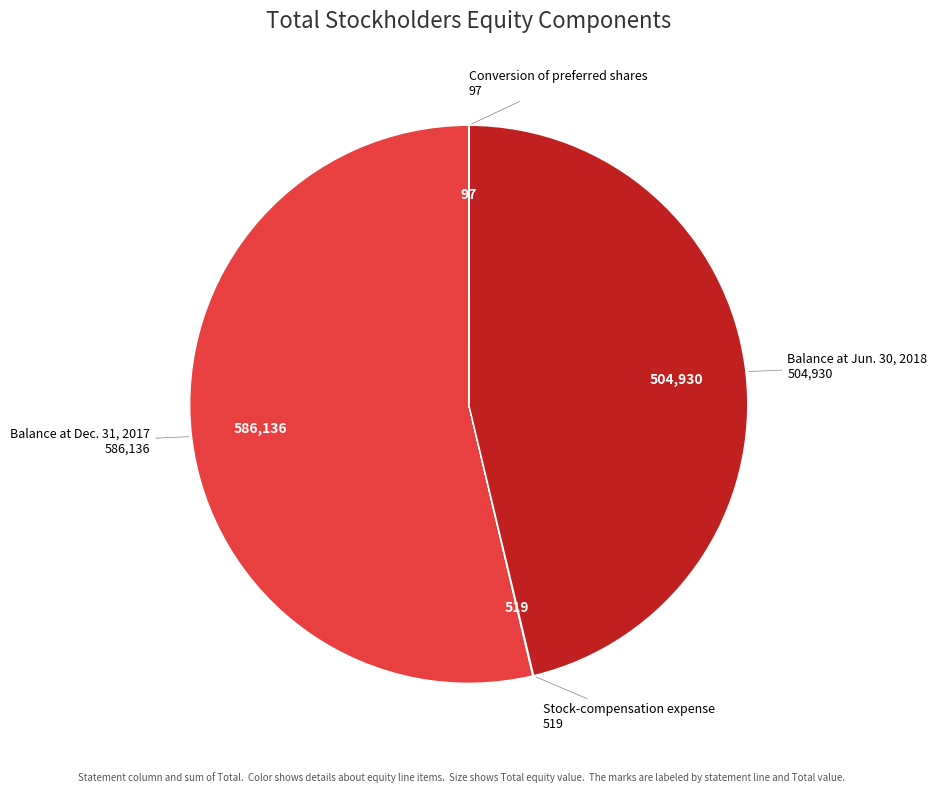

Is there a majority slice in this chart?

Yes